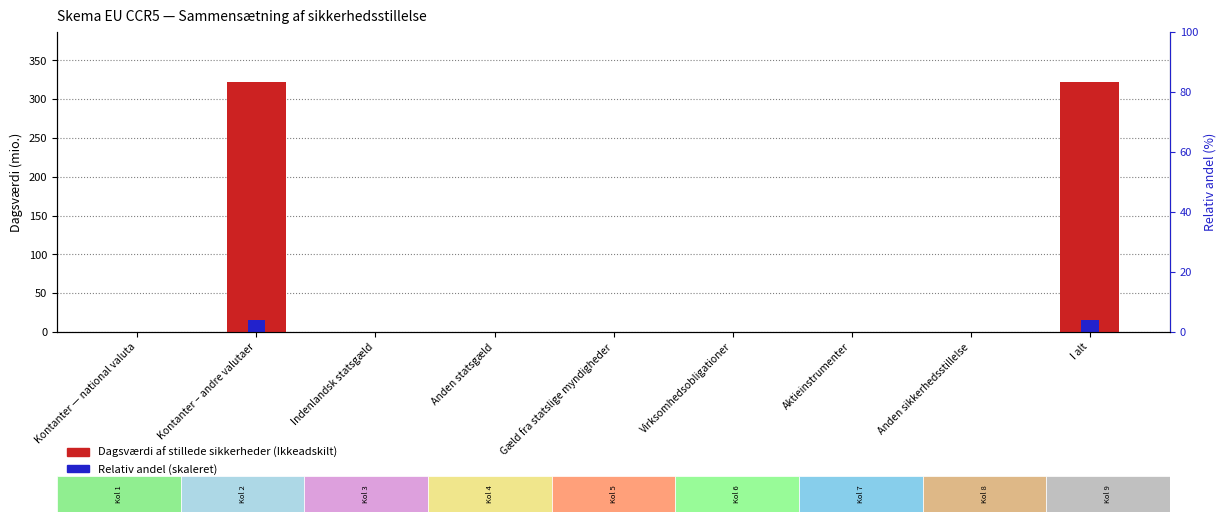

At how many categories does at least one series exceed 202?

2